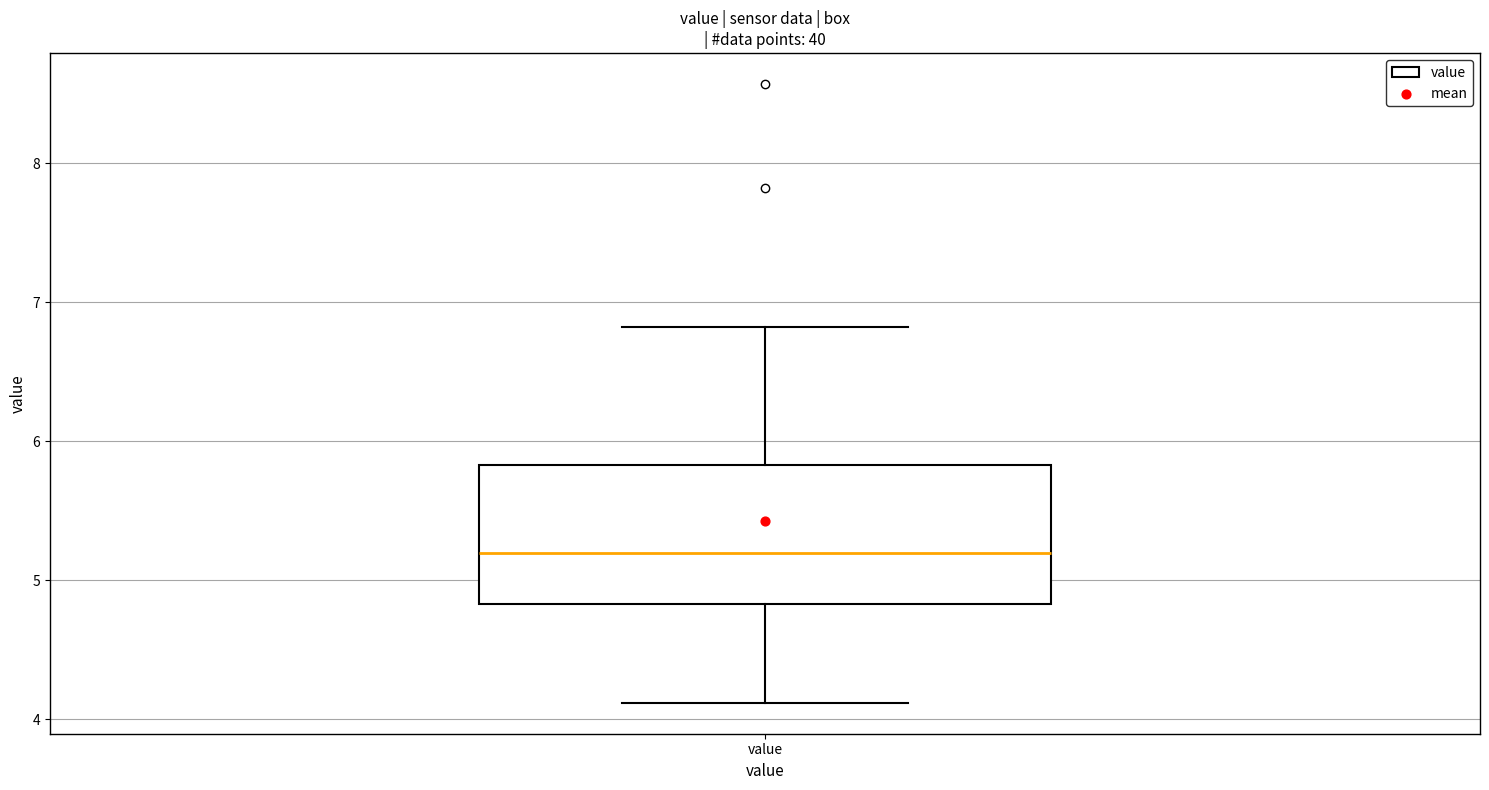

Where does the median line of the box for value sit on the y-axis? The values are not printed on the chart, so give them approximately, as read against the axis.

5.2